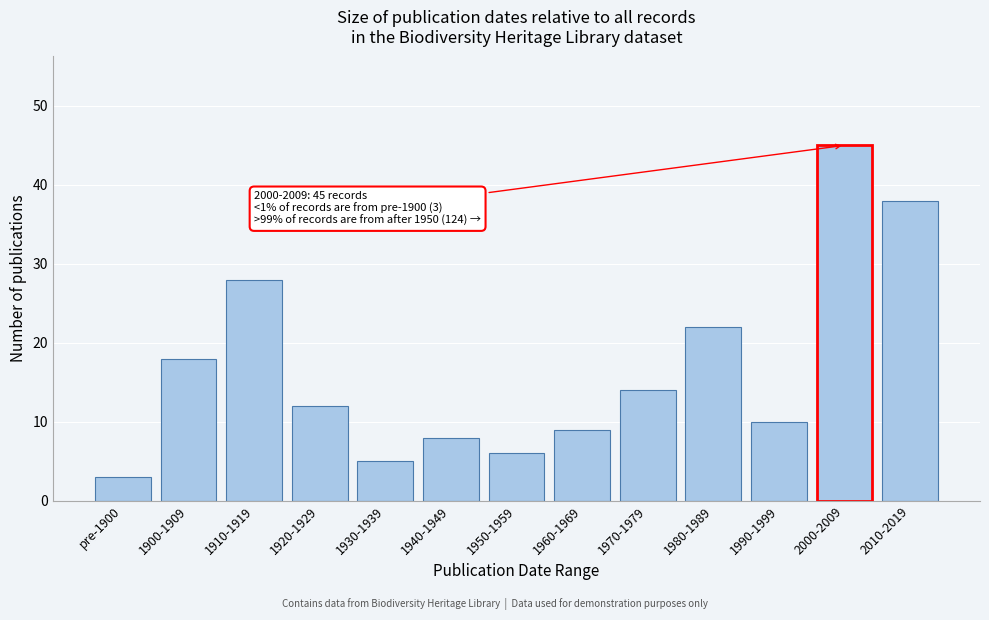

Reading left to right, extract all data points from this chart.

pre-1900=3	1900-1909=18	1910-1919=28	1920-1929=12	1930-1939=5	1940-1949=8	1950-1959=6	1960-1969=9	1970-1979=14	1980-1989=22	1990-1999=10	2000-2009=45	2010-2019=38